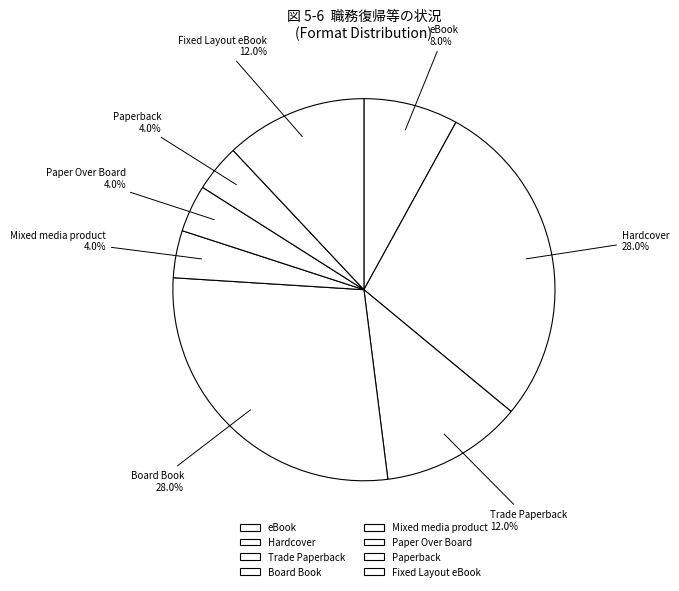

Is Hardcover the majority of the pie?

No